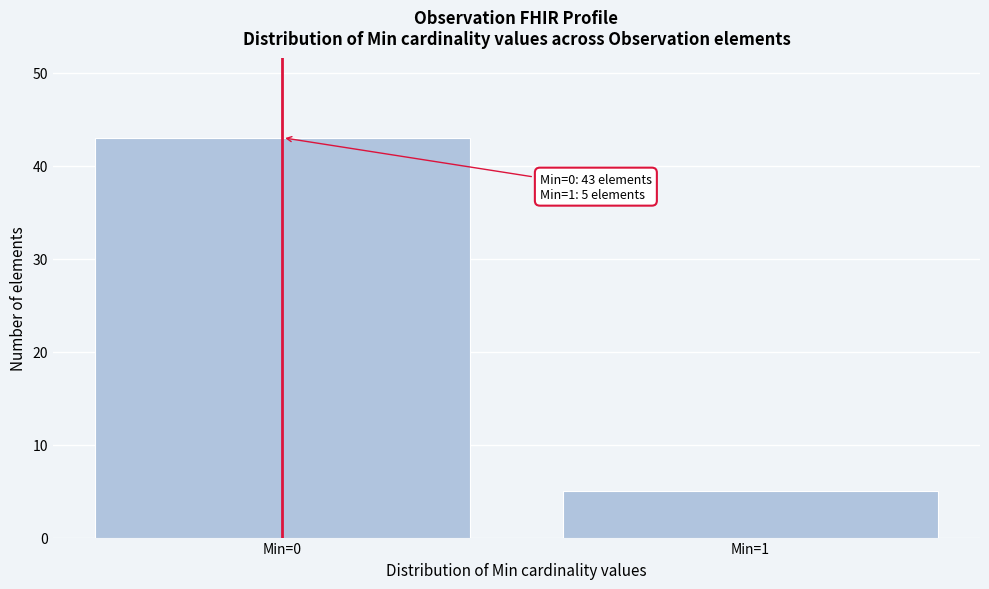

Reading left to right, extract all data points from this chart.

43	5